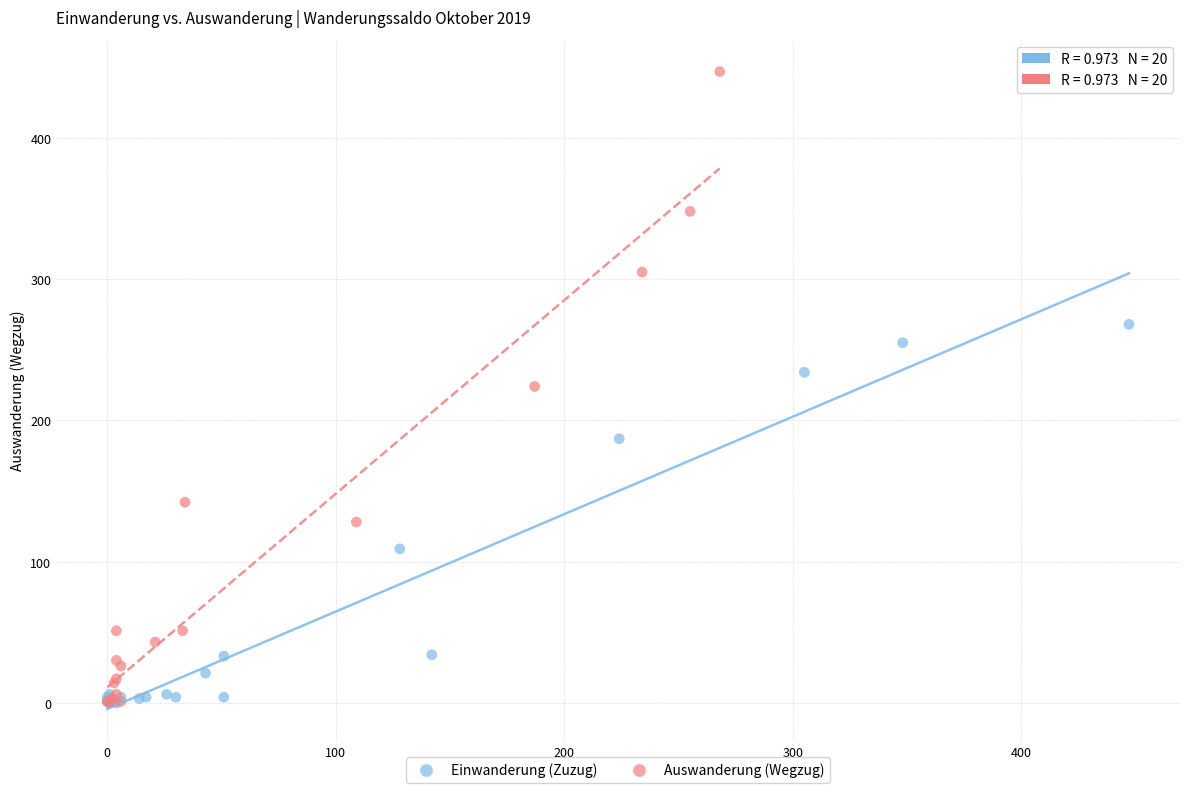

Which series has the widest spread of Y values?

Auswanderung (Wegzug)